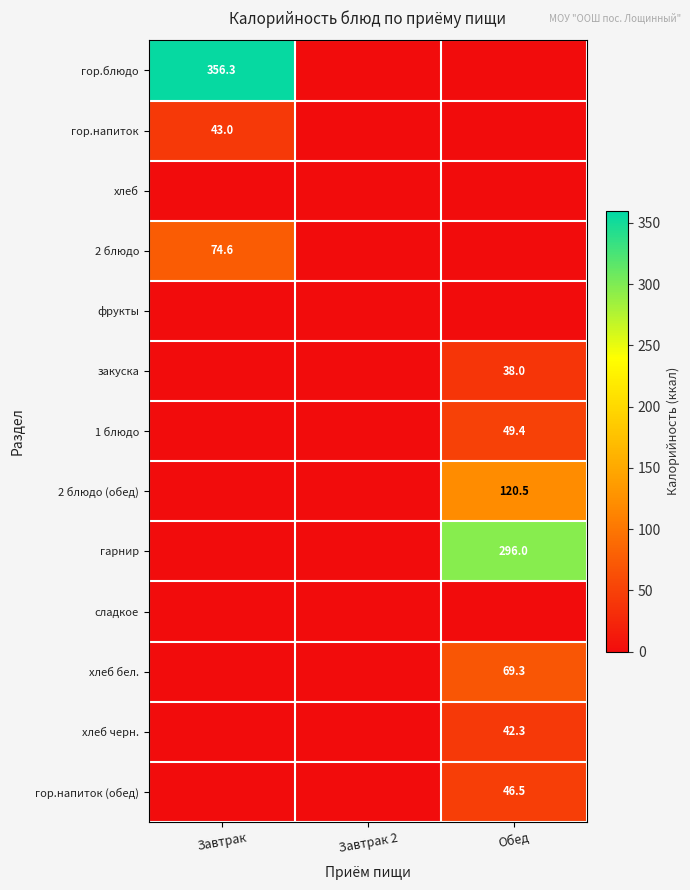

What is the difference between the highest and lowest values at Завтрак?

356.3